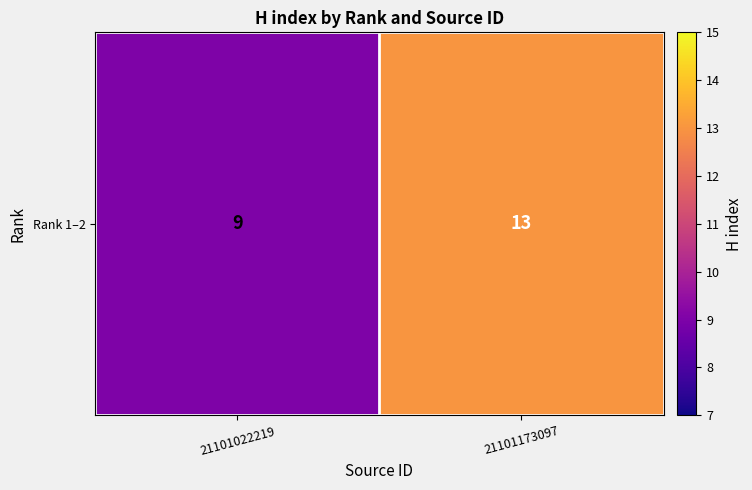

Reading left to right, what are all the values shown in this chart?

9	13